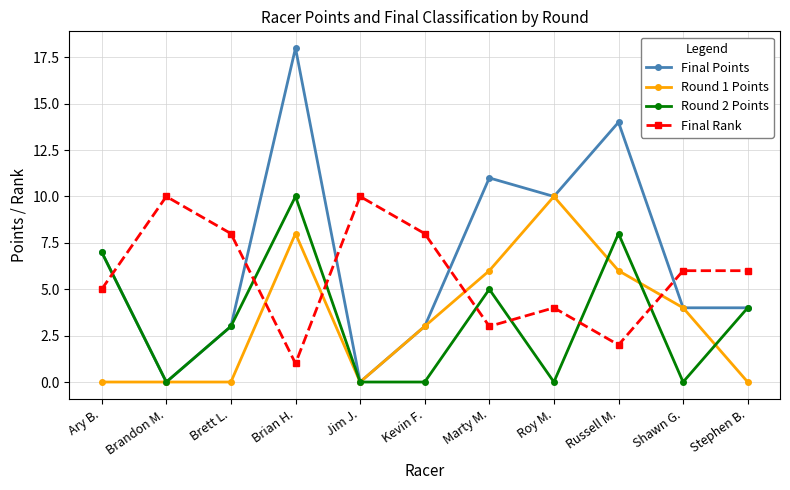

What position from the right is Kevin F.?

6